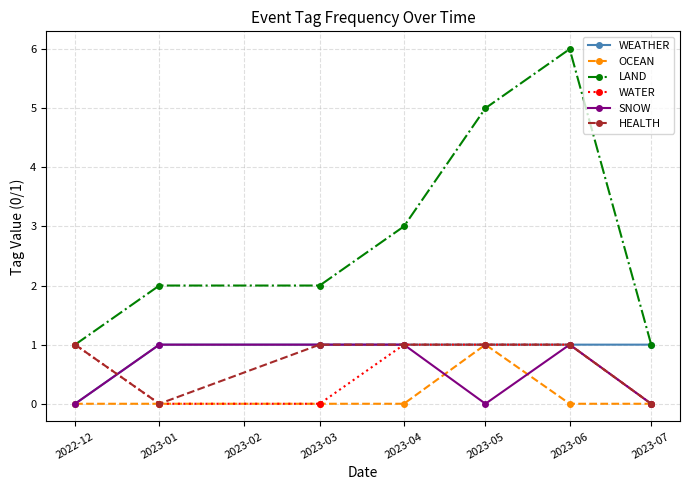

How many categories are shown in the chart?

7